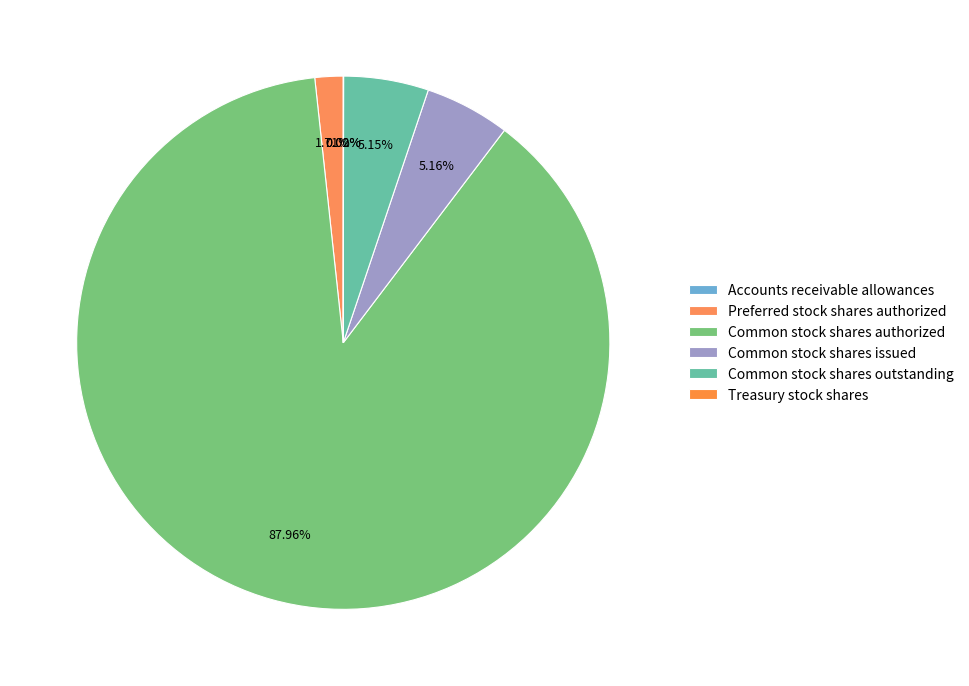

The Treasury stock shares slice represents 0% of the pie. True or false?

True